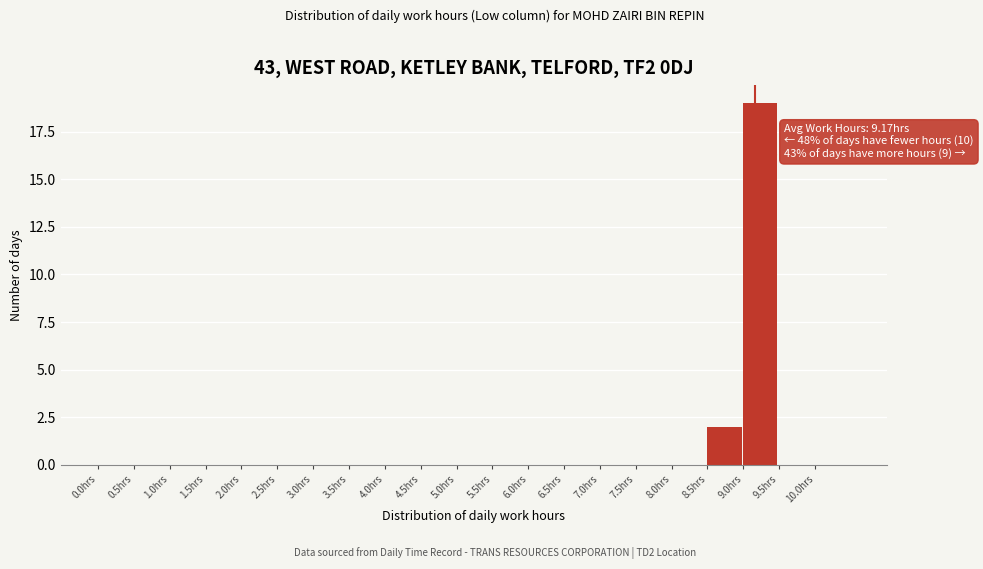

Which range on the x-axis has the tallest bar?

9.0 to 9.5